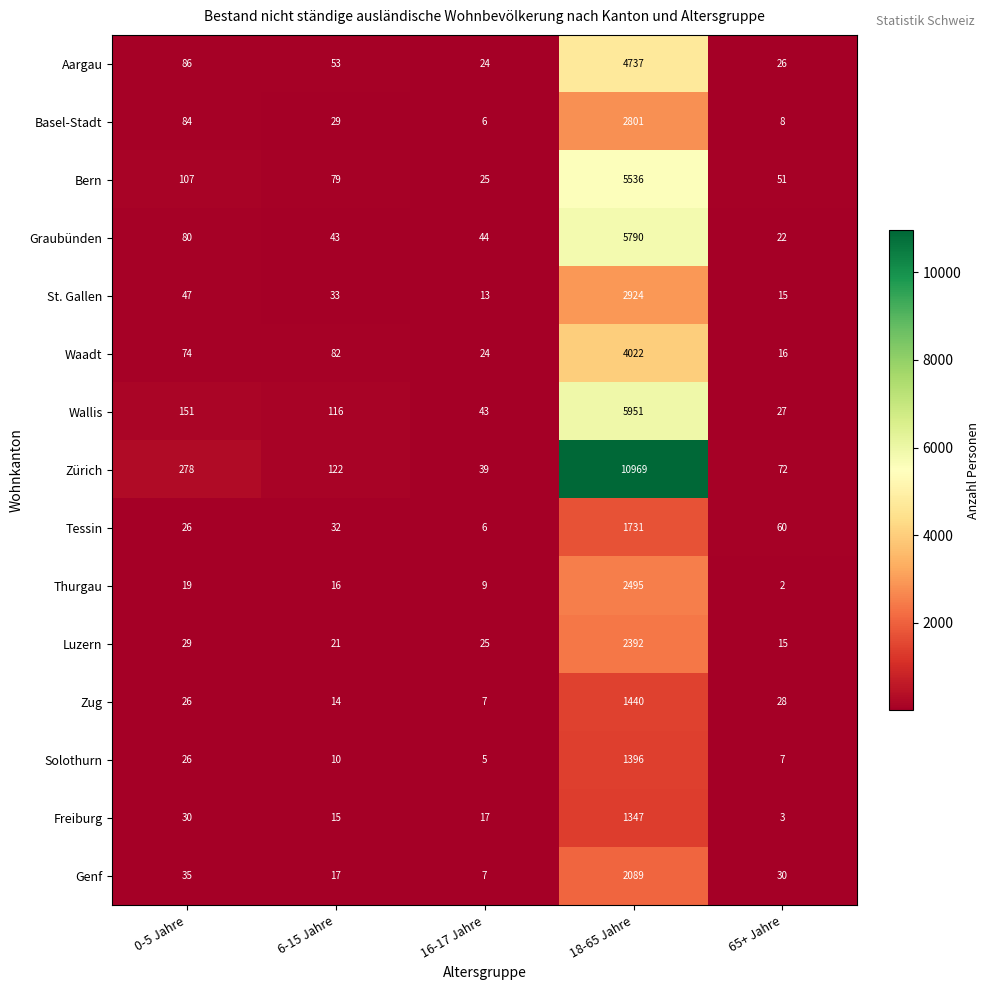

At which category does the chart reach its minimum across all series?

65+ Jahre